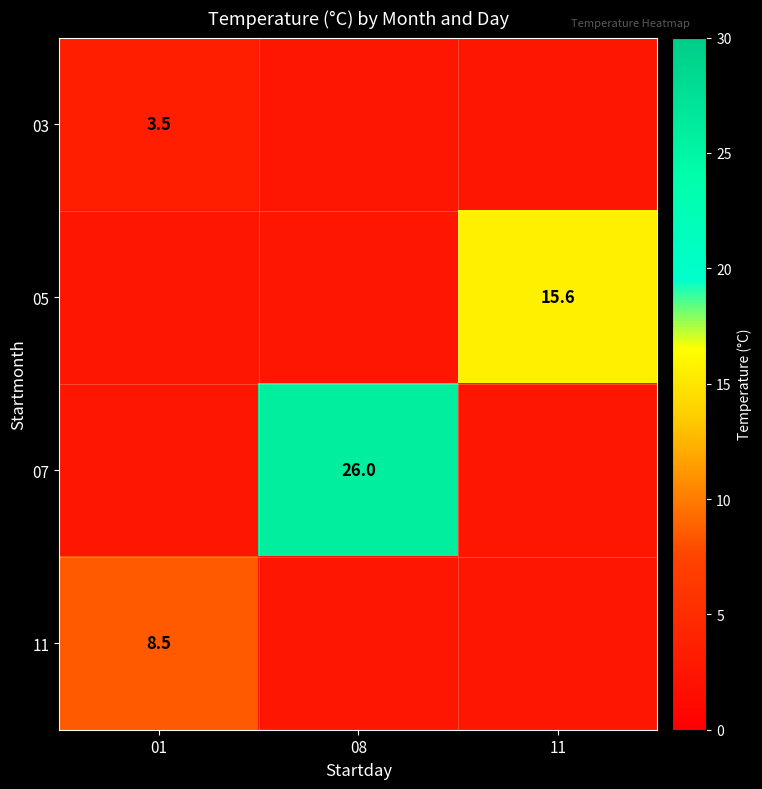

The 07 series shows 17.5 at 08. True or false?

False